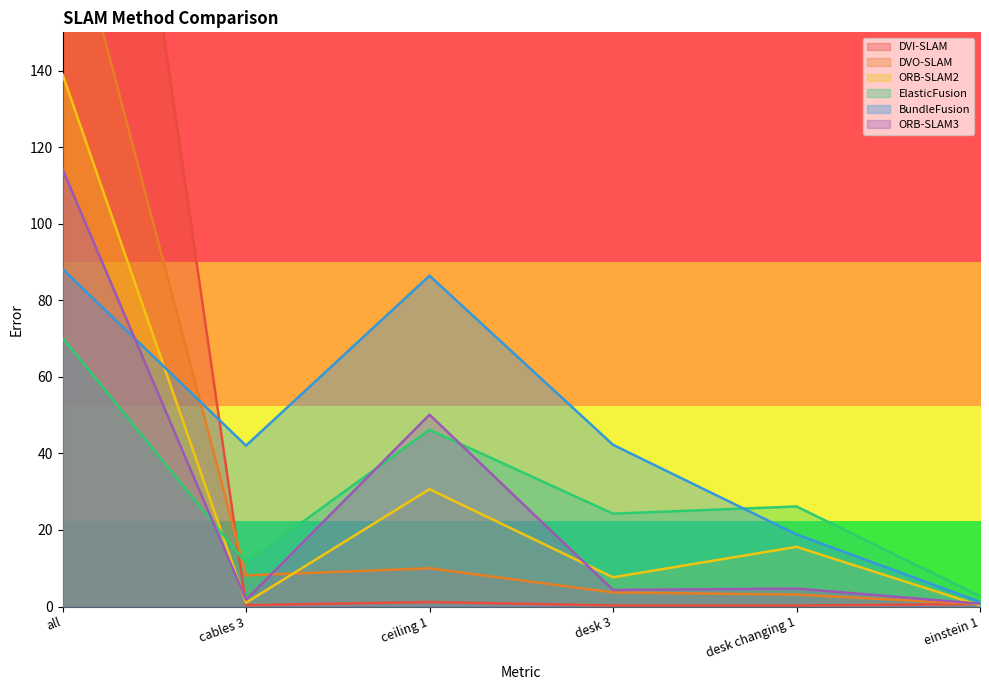

True or false: DVI-SLAM has more than 2 points higher than both neighbors.

False